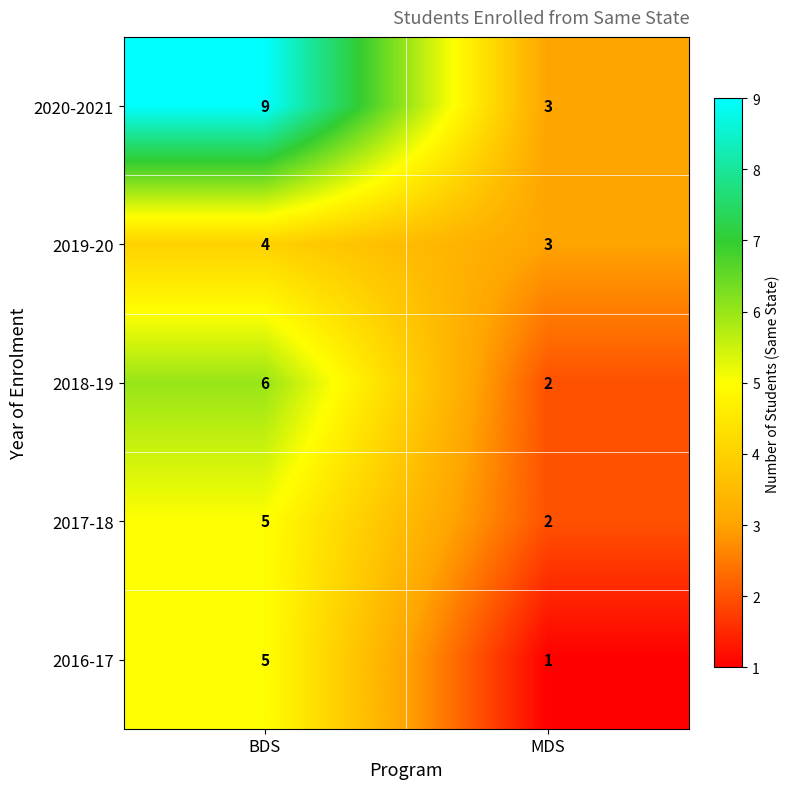

How many distinct data groups are displayed?

5